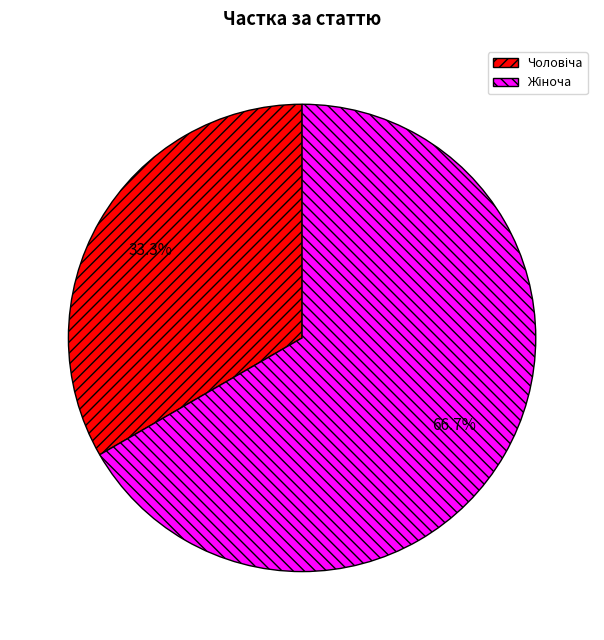

Count the number of slices in the pie.

2